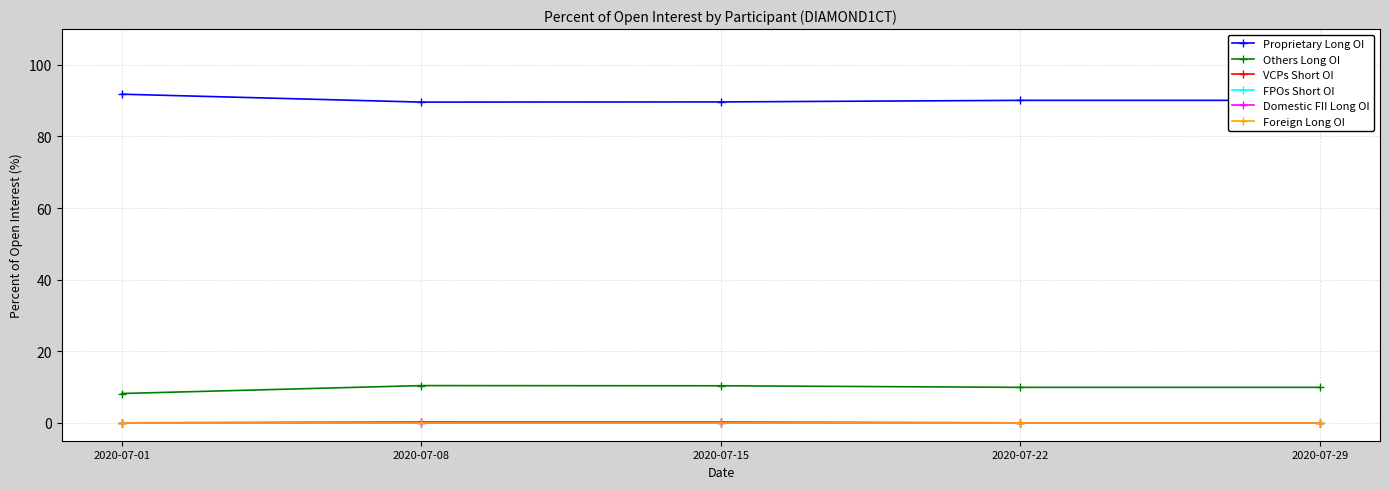

Which series has the largest total across all categories?

Proprietary Long OI